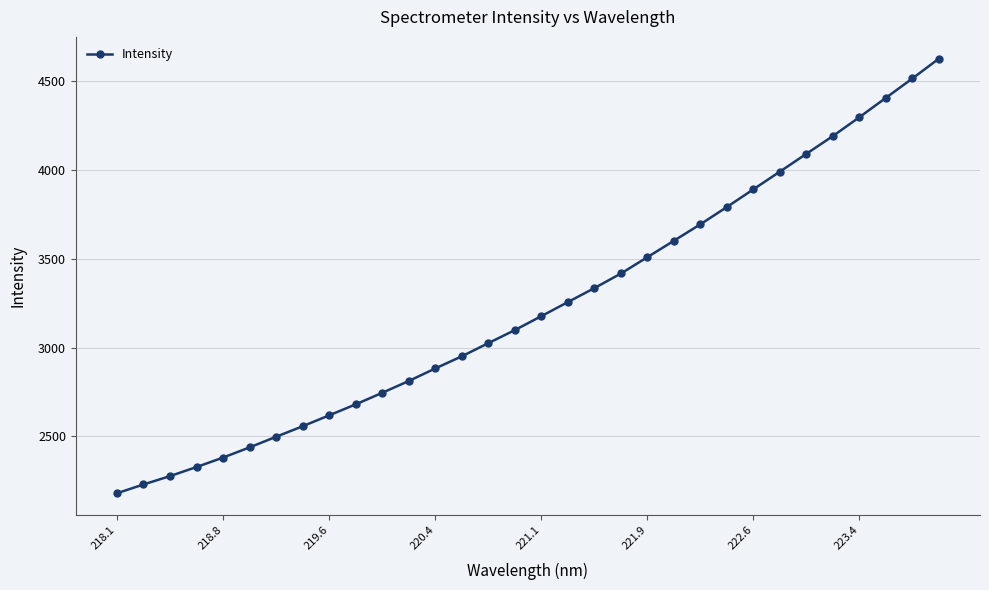

What is the value of the 1st point from the left?

2178.7